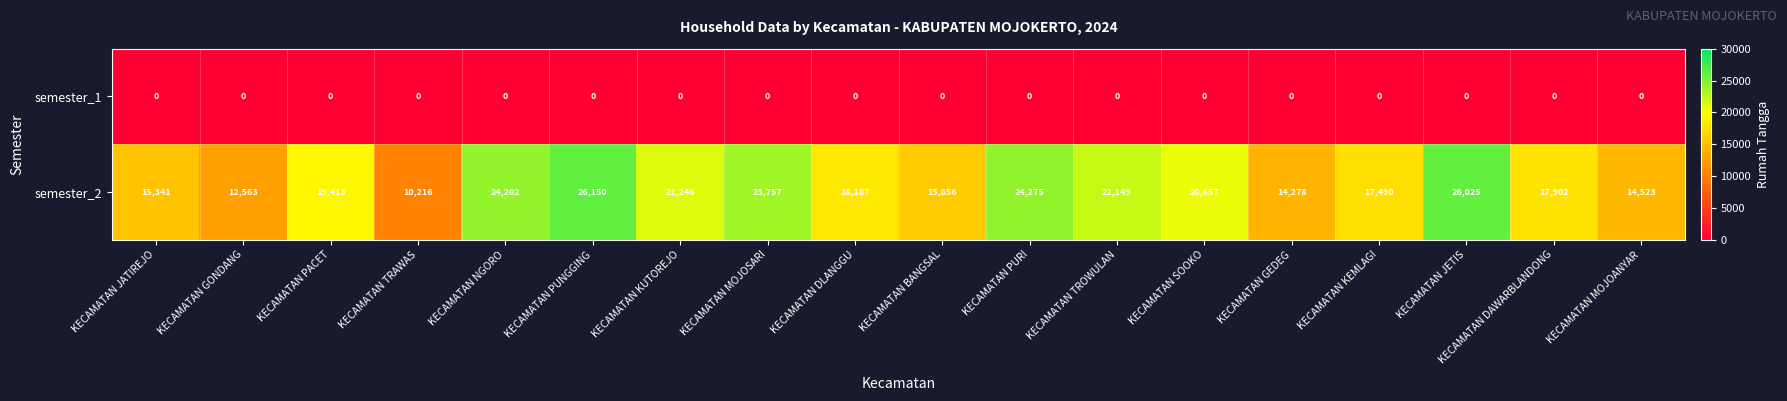

Rank the series at KECAMATAN TRAWAS from lowest to highest value.

semester_1, semester_2